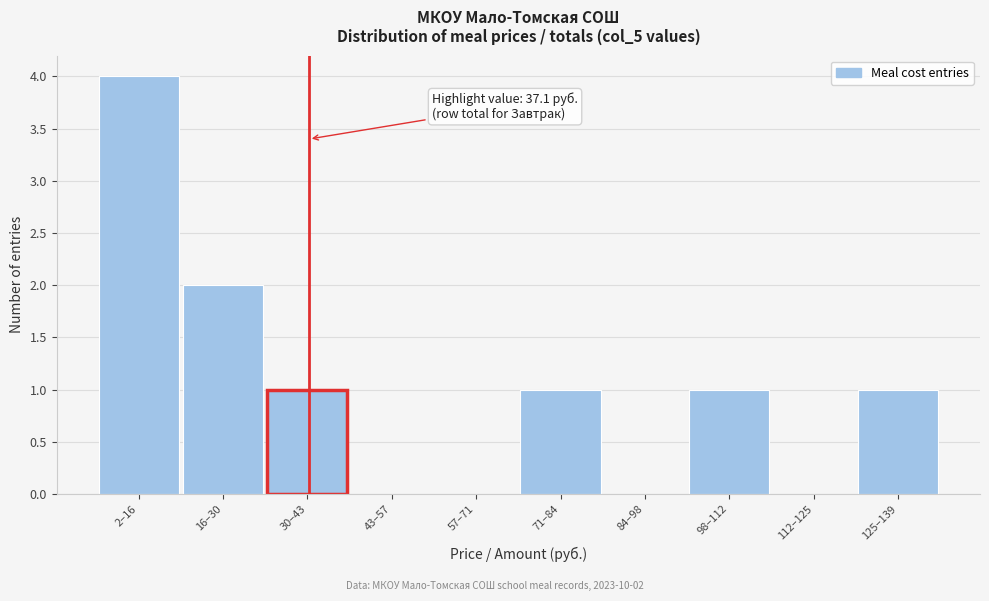

Reading left to right, list all the values displayed in this chart.

2–16=4	16–30=2	30–43=1	43–57=0	57–71=0	71–84=1	84–98=0	98–112=1	112–125=0	125–139=1